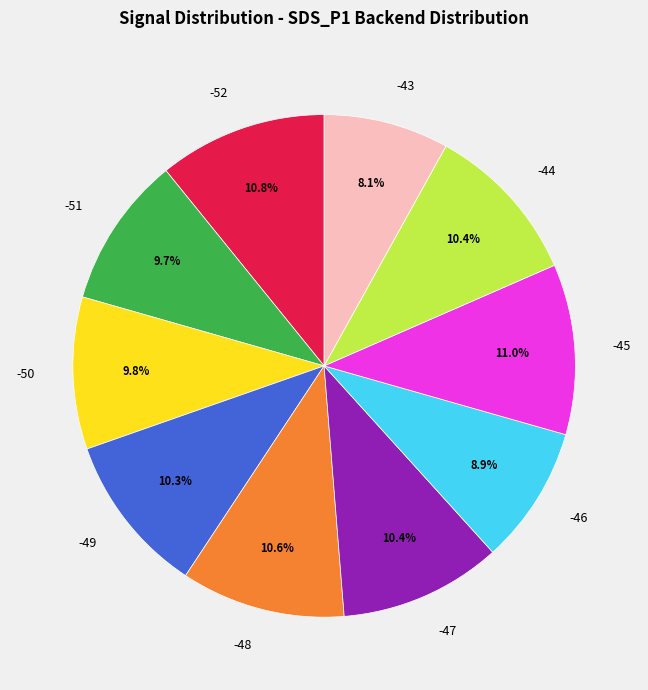

Which slice is the smallest?

-43